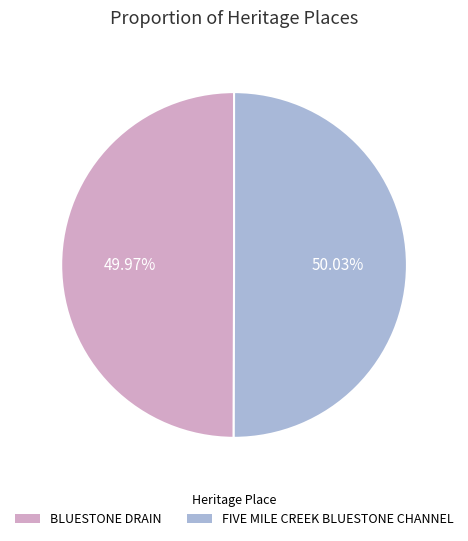

The BLUESTONE DRAIN slice represents 50% of the pie. True or false?

True